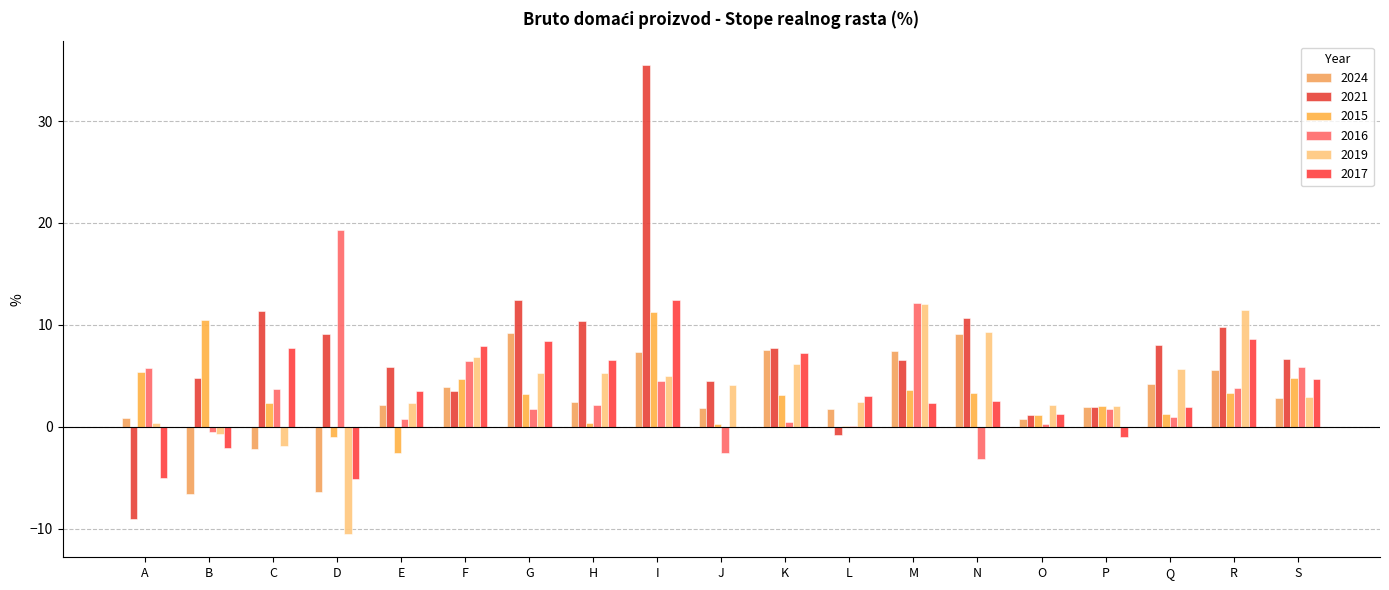

At which label does 2021 first exceed 6?

C